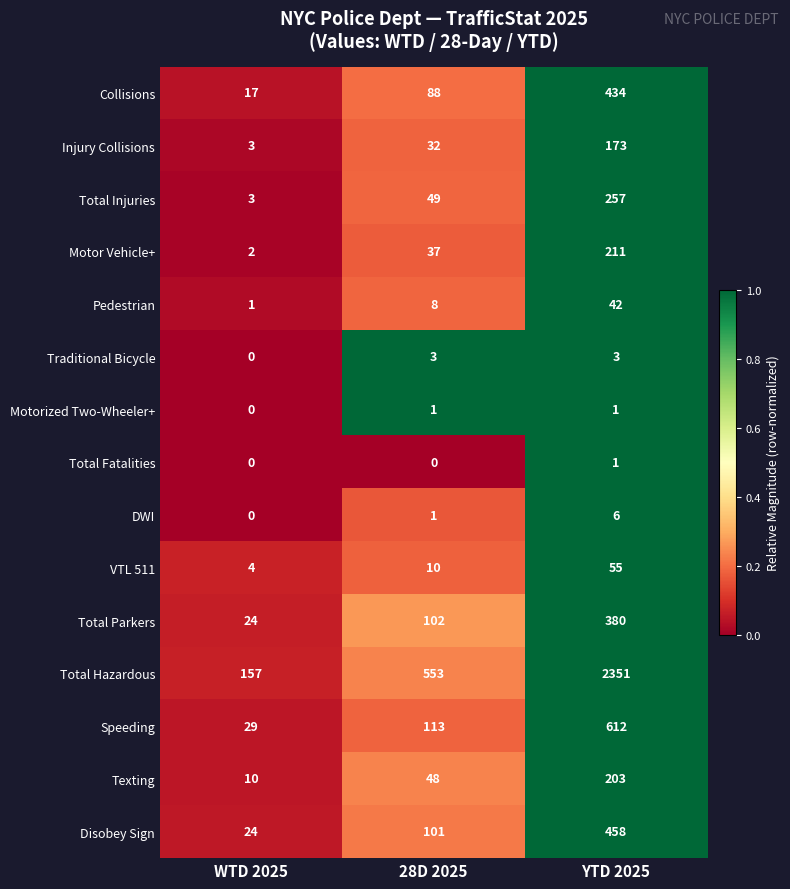

Which series has the largest range (max minus min)?

Total Hazardous